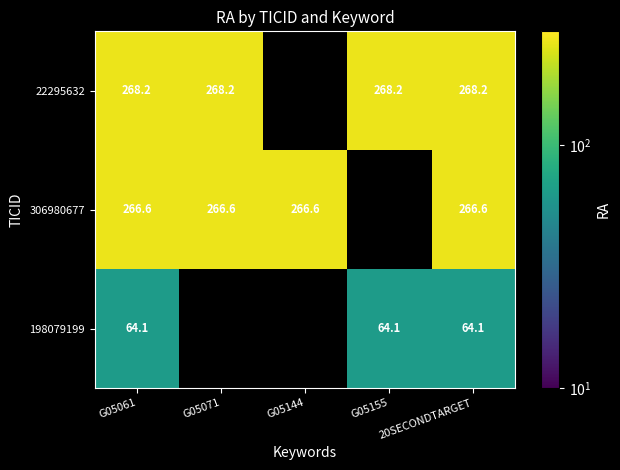

True or false: 22295632 has a value of 445.5 at G05155.

False